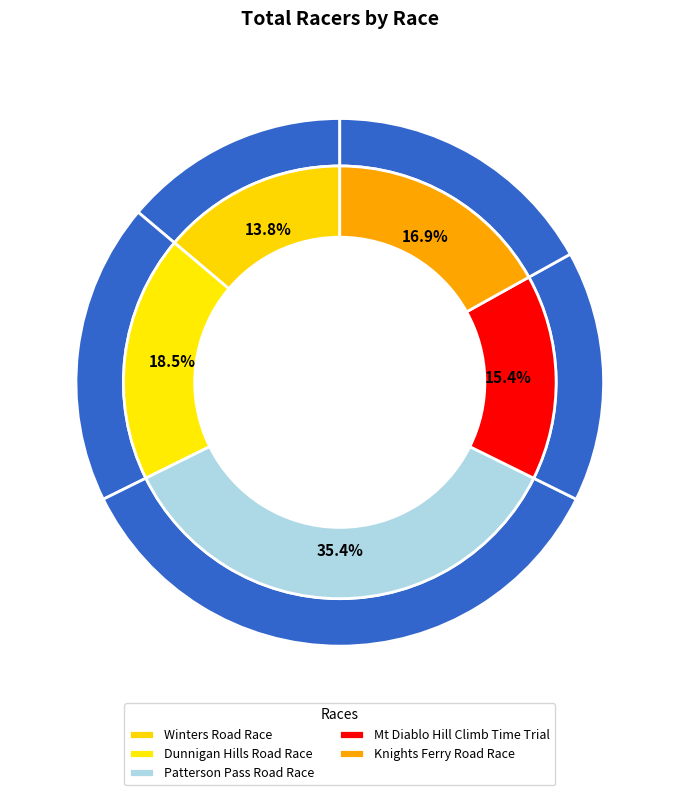

What is the ratio of the value at Patterson Pass Road Race to the value at Dunnigan Hills Road Race?

1.9